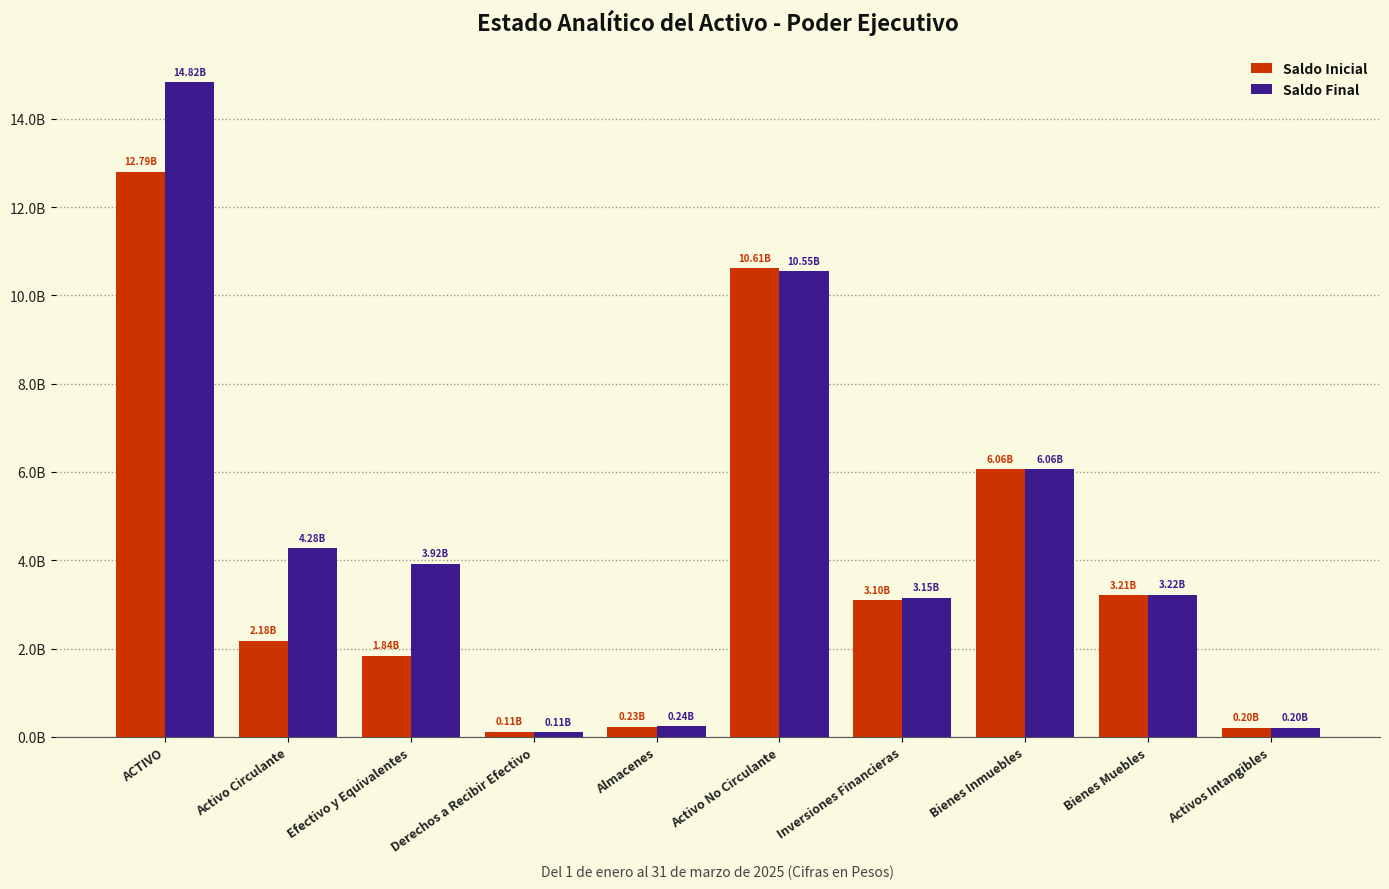

What are all the series names shown in the legend?

Saldo Inicial, Saldo Final